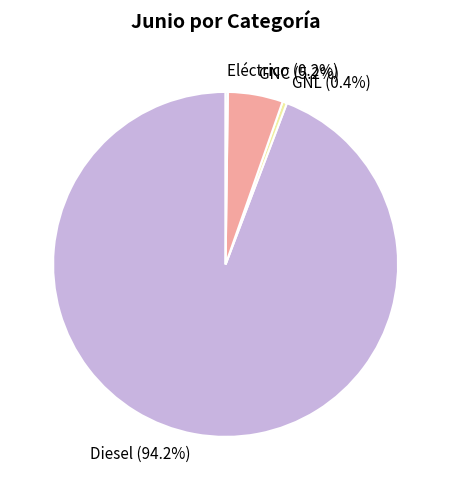

Does GNL account for over 50% of the chart?

No